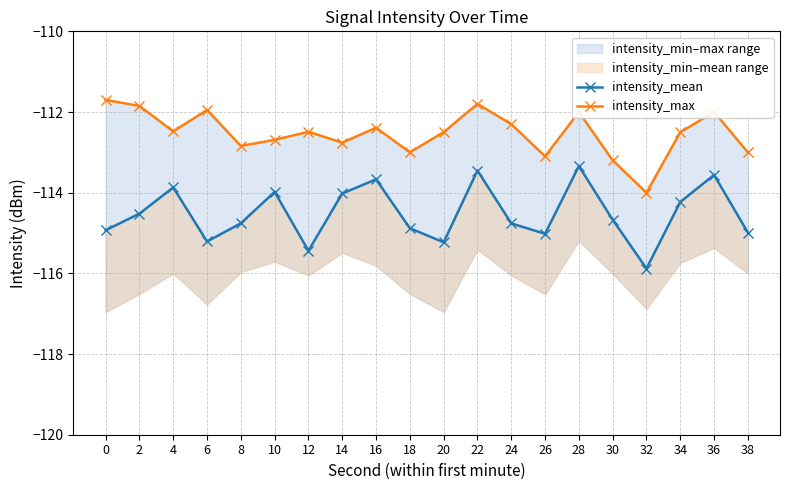

What is the difference between the highest and lowest values at 18?

1.9